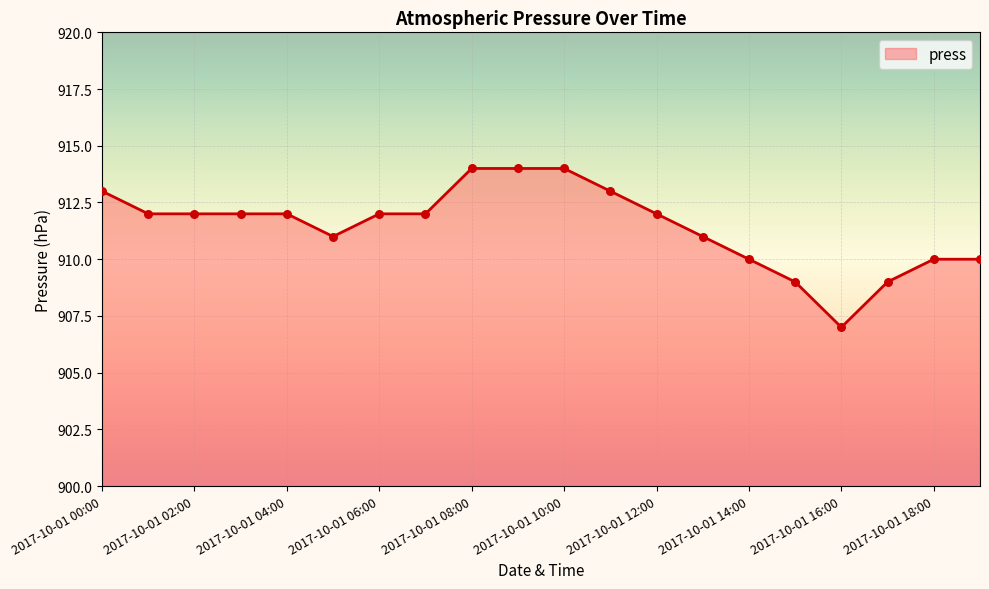

What is the maximum value shown in the chart?

914